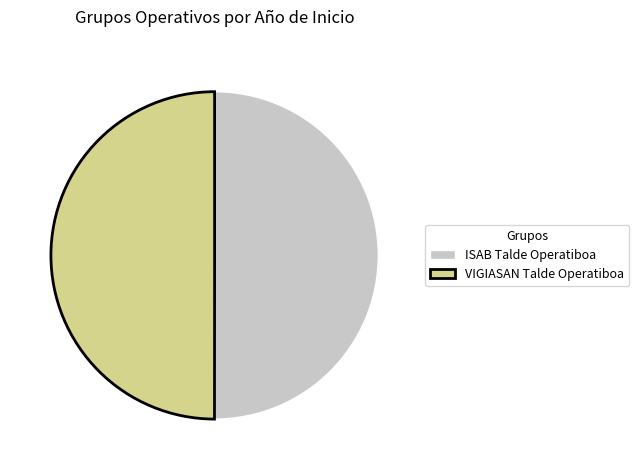

Combined, do ISAB Talde Operatiboa and VIGIASAN Talde Operatiboa account for over 50%?

Yes